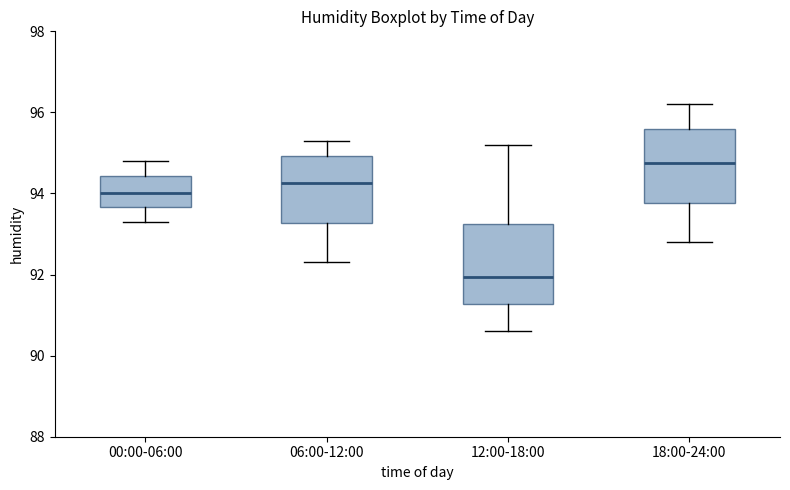

Reading left to right, read every box against the y-axis: the position of its median line, the range the box covers, and the ends of its whiskers. The values are not printed on the chart, so give them approximately, as read against the axis.

00:00-06:00: median 94.0, box 93.6 to 94.4, whiskers 93.4 to 94.8
06:00-12:00: median 94.2, box 93.2 to 95.0, whiskers 92.4 to 95.4
12:00-18:00: median 92.0, box 91.2 to 93.2, whiskers 90.6 to 95.2
18:00-24:00: median 94.8, box 93.8 to 95.6, whiskers 92.8 to 96.2